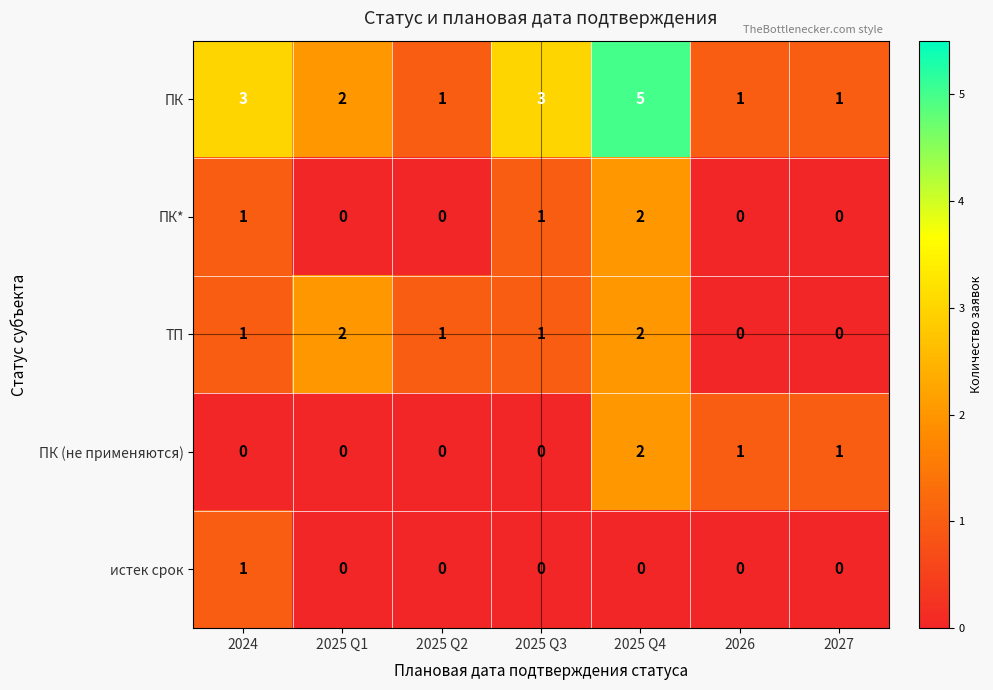

What is the sum of the ТП values at 2025 Q1 and 2025 Q4?

4